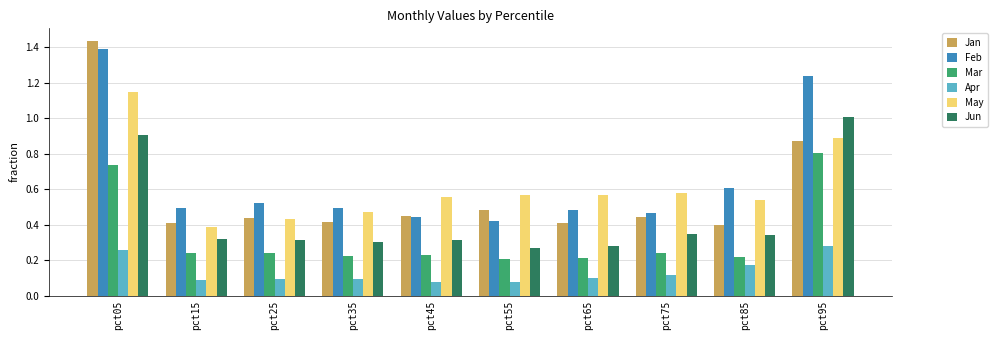

What is the maximum value for Jun?

1.0